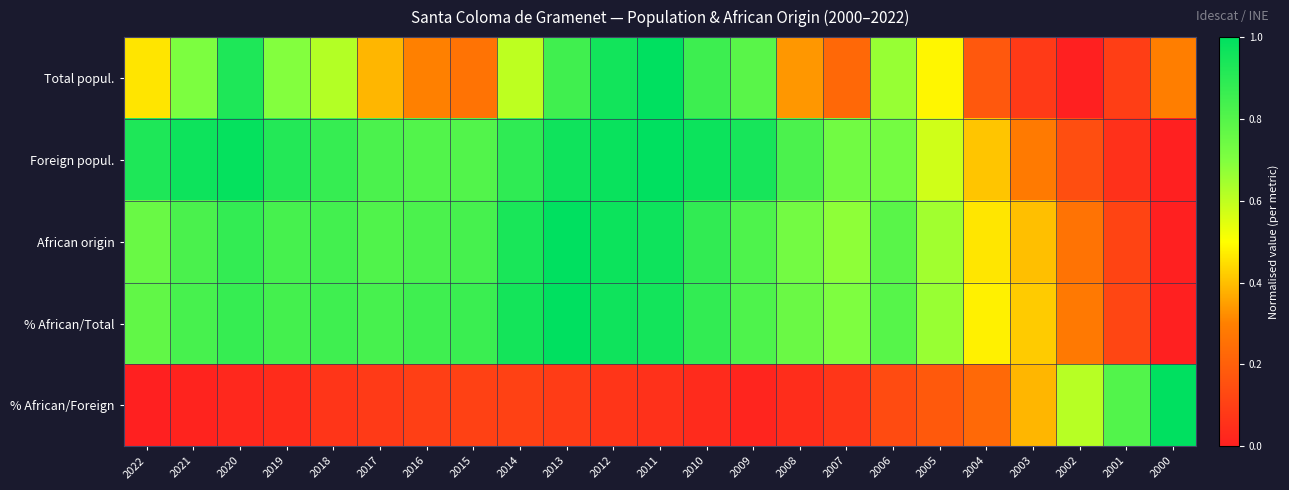

Which has a higher value, 2020 or 2000?

2020